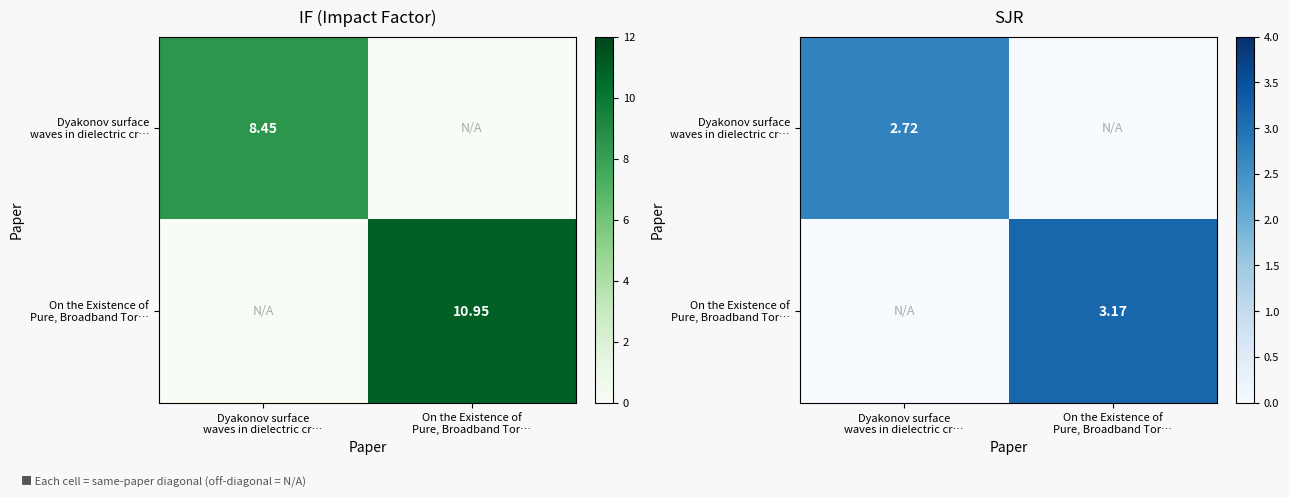

The Dyakonov surface waves in dielectric cr… series shows 1.7 at Dyakonov surface waves in dielectric cr…. True or false?

False